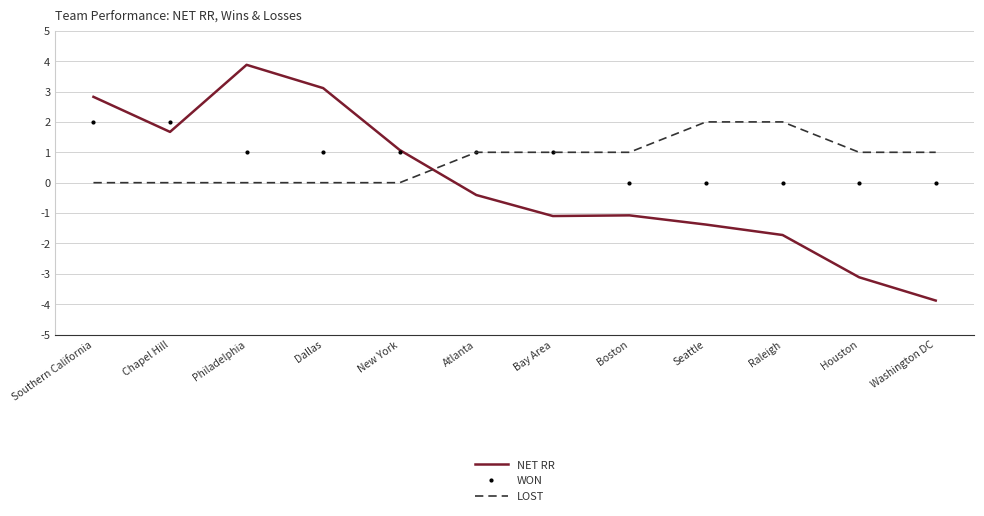

Rank the series at Washington DC from lowest to highest value.

NET RR, WON, LOST